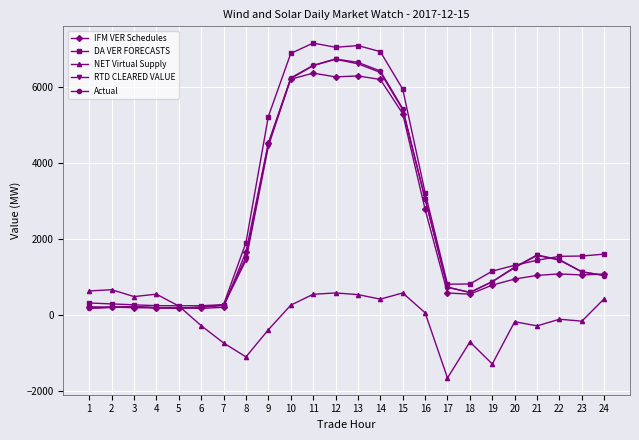

What is the greatest value displayed?

7150.6